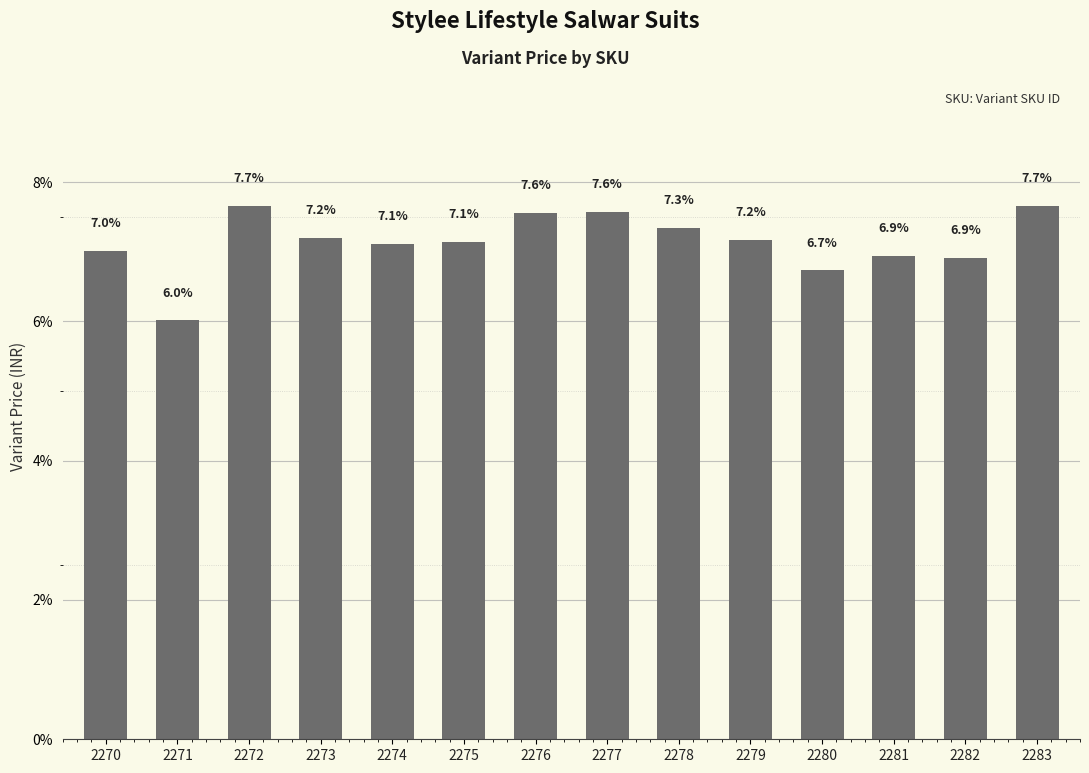

Reading left to right, list all the values displayed in this chart.

7.0	6.0	7.7	7.2	7.1	7.1	7.6	7.6	7.3	7.2	6.7	6.9	6.9	7.7